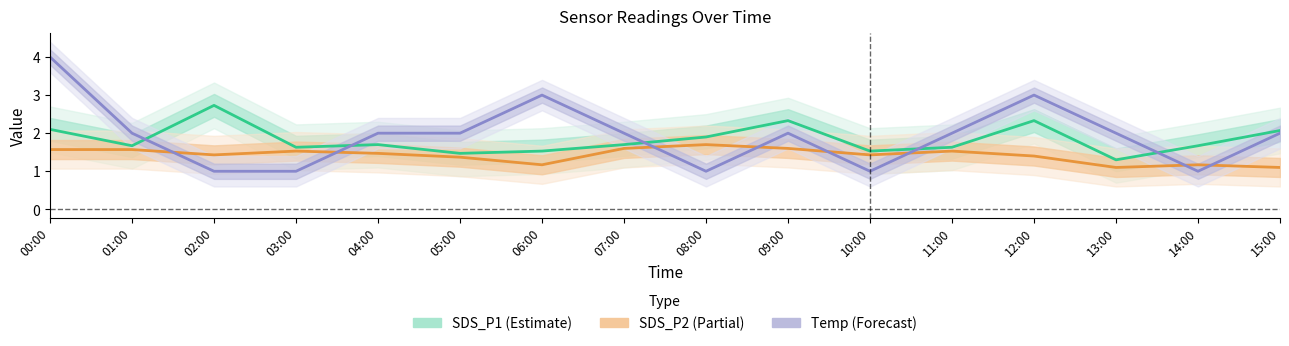

True or false: SDS_P1 (Estimate) and SDS_P2 (Partial) cross at least once.

False